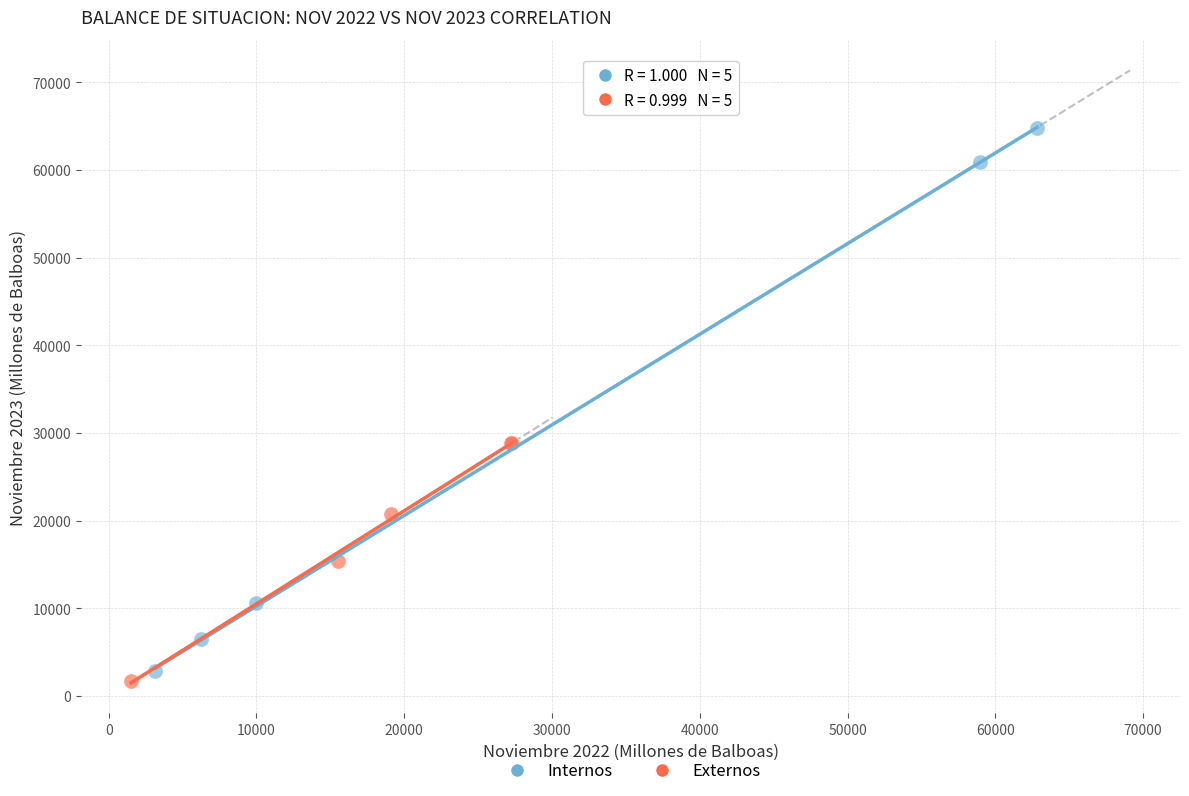

Which series has the widest spread of Y values?

Internos